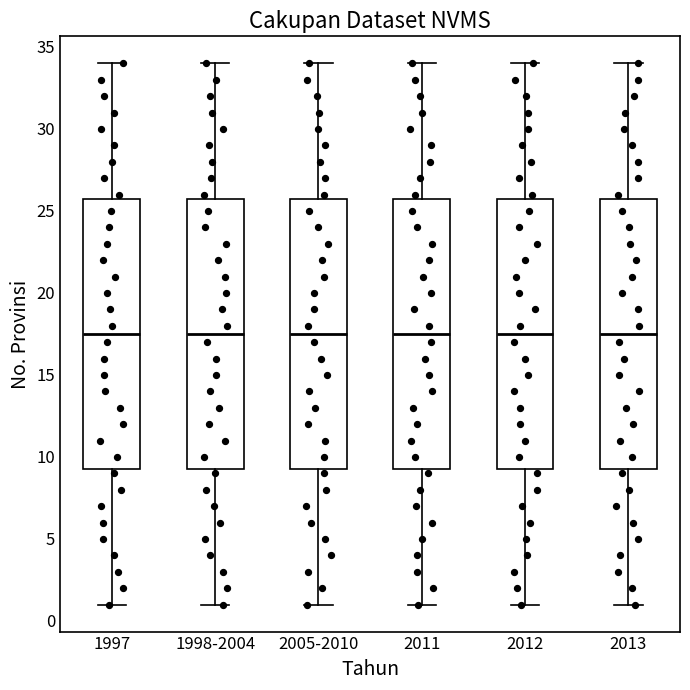

Reading left to right, read every box against the y-axis: the position of its median line, the range the box covers, and the ends of its whiskers. The values are not printed on the chart, so give them approximately, as read against the axis.

1997: median 17.5, box 9.5 to 26.0, whiskers 1.0 to 34.0
1998-2004: median 17.5, box 9.5 to 26.0, whiskers 1.0 to 34.0
2005-2010: median 17.5, box 9.5 to 26.0, whiskers 1.0 to 34.0
2011: median 17.5, box 9.5 to 26.0, whiskers 1.0 to 34.0
2012: median 17.5, box 9.5 to 26.0, whiskers 1.0 to 34.0
2013: median 17.5, box 9.5 to 26.0, whiskers 1.0 to 34.0